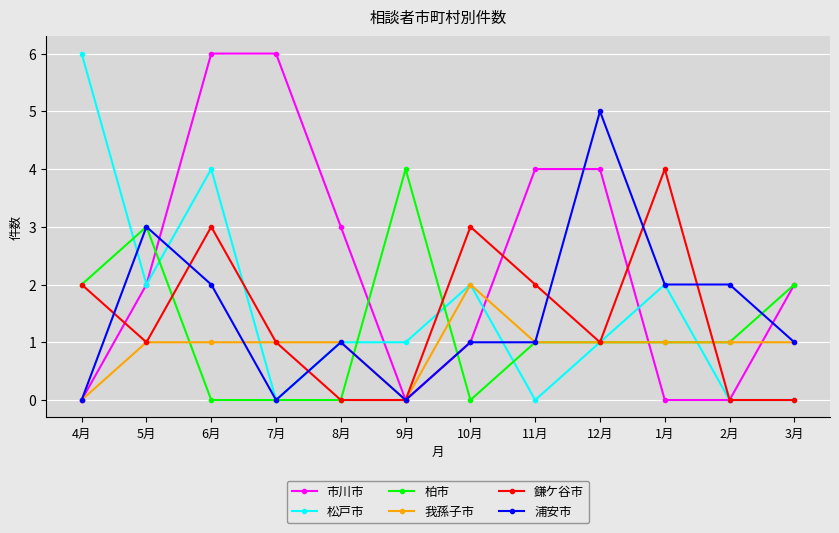

Reading left to right, extract all data points from this chart.

市川市: 4月=0	5月=2	6月=6	7月=6	8月=3	9月=0	10月=1	11月=4	12月=4	1月=0	2月=0	3月=2
松戸市: 4月=6	5月=2	6月=4	7月=0	8月=1	9月=1	10月=2	11月=0	12月=1	1月=2	2月=0	3月=0
柏市: 4月=2	5月=3	6月=0	7月=0	8月=0	9月=4	10月=0	11月=1	12月=1	1月=1	2月=1	3月=2
我孫子市: 4月=0	5月=1	6月=1	7月=1	8月=1	9月=0	10月=2	11月=1	12月=1	1月=1	2月=1	3月=1
鎌ケ谷市: 4月=2	5月=1	6月=3	7月=1	8月=0	9月=0	10月=3	11月=2	12月=1	1月=4	2月=0	3月=0
浦安市: 4月=0	5月=3	6月=2	7月=0	8月=1	9月=0	10月=1	11月=1	12月=5	1月=2	2月=2	3月=1